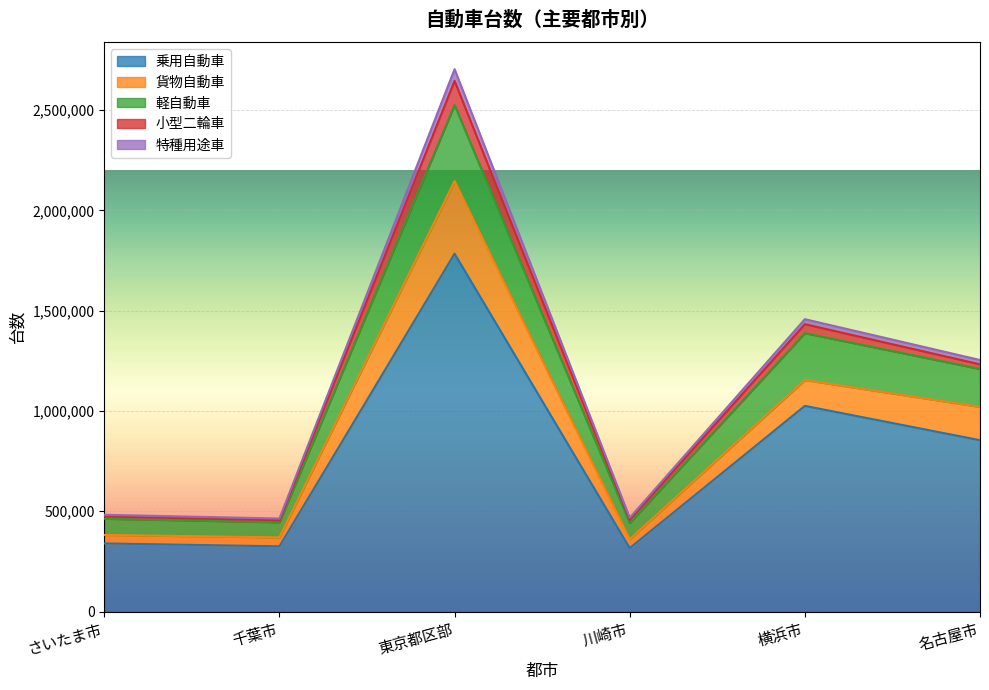

The 乗用自動車 series shows 1784206 at 東京都区部. True or false?

True